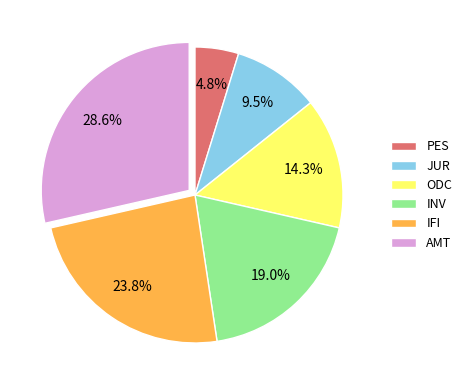

What is the largest slice in the pie chart?

AMT